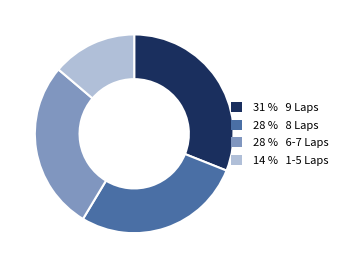

True or false: 31 % 9 Laps accounts for 41% of the total.

False